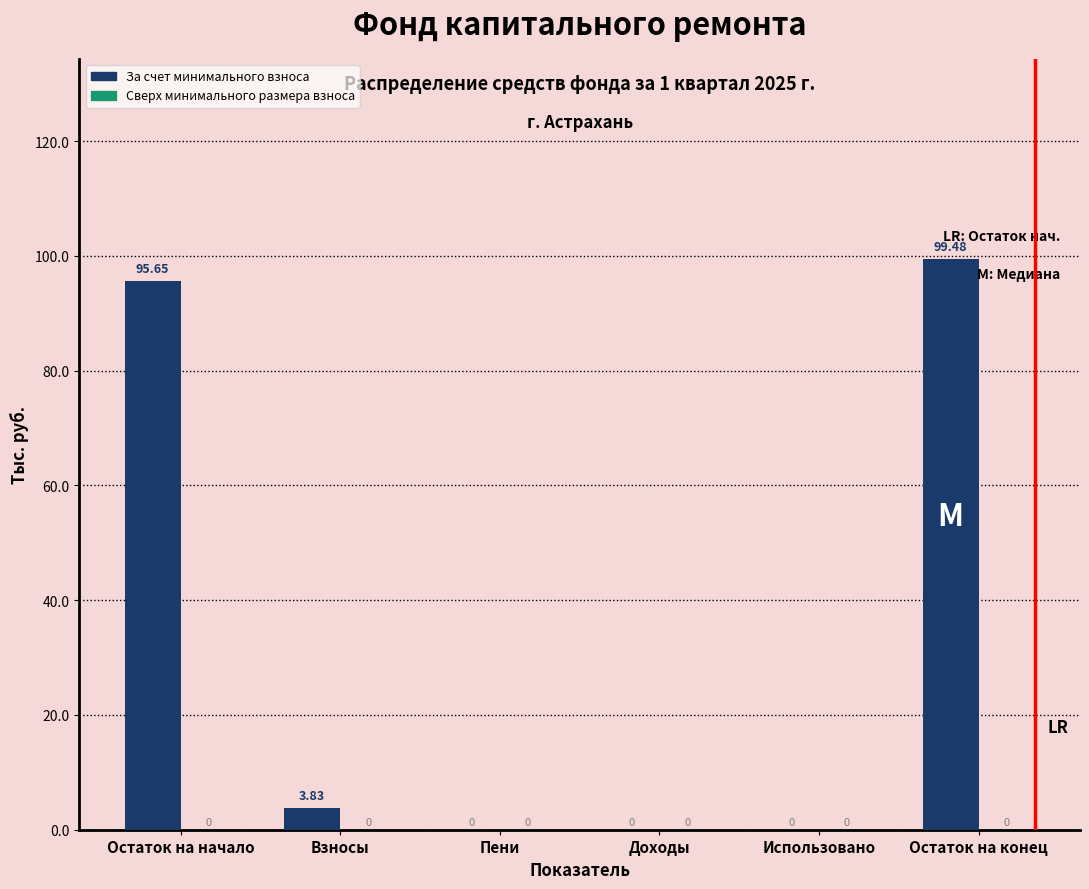

At which category does the chart reach its peak across all series?

Остаток на конец